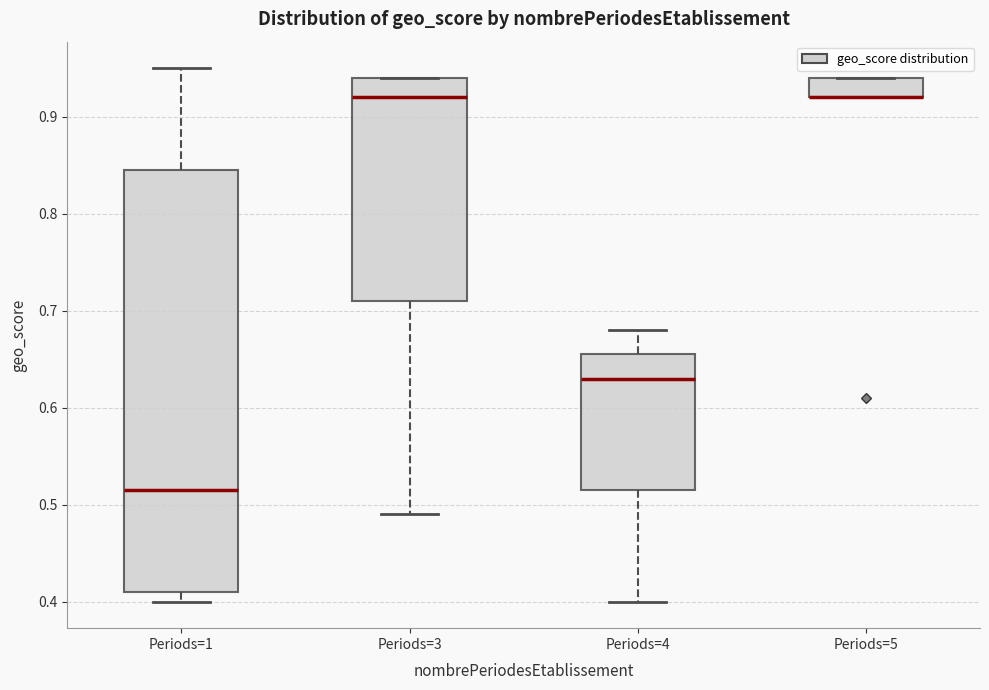

Reading left to right, read every box against the y-axis: the position of its median line, the range the box covers, and the ends of its whiskers. The values are not printed on the chart, so give them approximately, as read against the axis.

Periods=1: median 0.52, box 0.41 to 0.85, whiskers 0.40 to 0.95
Periods=3: median 0.92, box 0.71 to 0.94, whiskers 0.49 to 0.94
Periods=4: median 0.63, box 0.52 to 0.66, whiskers 0.40 to 0.68
Periods=5: median 0.92 (drawn on the box's lower edge), box 0.92 to 0.94, whiskers 0.92 to 0.94